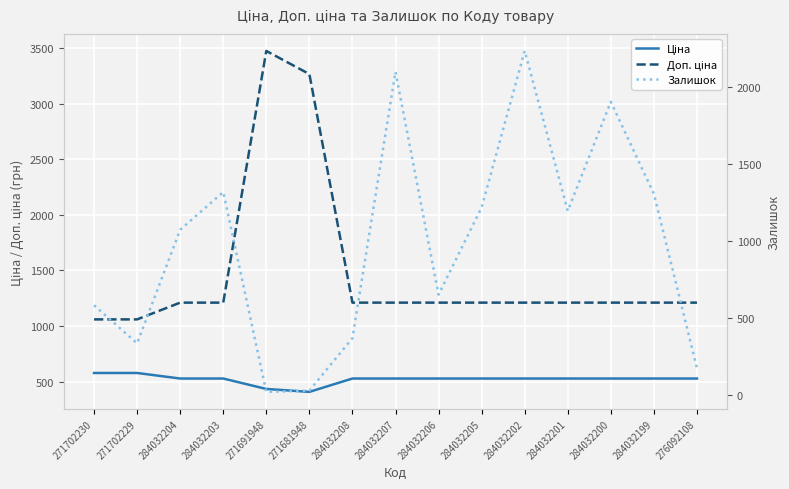

List the labels in order of Ціна value, largest first.

271702230, 271702229, 284032204, 284032203, 284032208, 284032207, 284032206, 284032205, 284032202, 284032201, 284032200, 284032199, 276092108, 271691948, 271681948